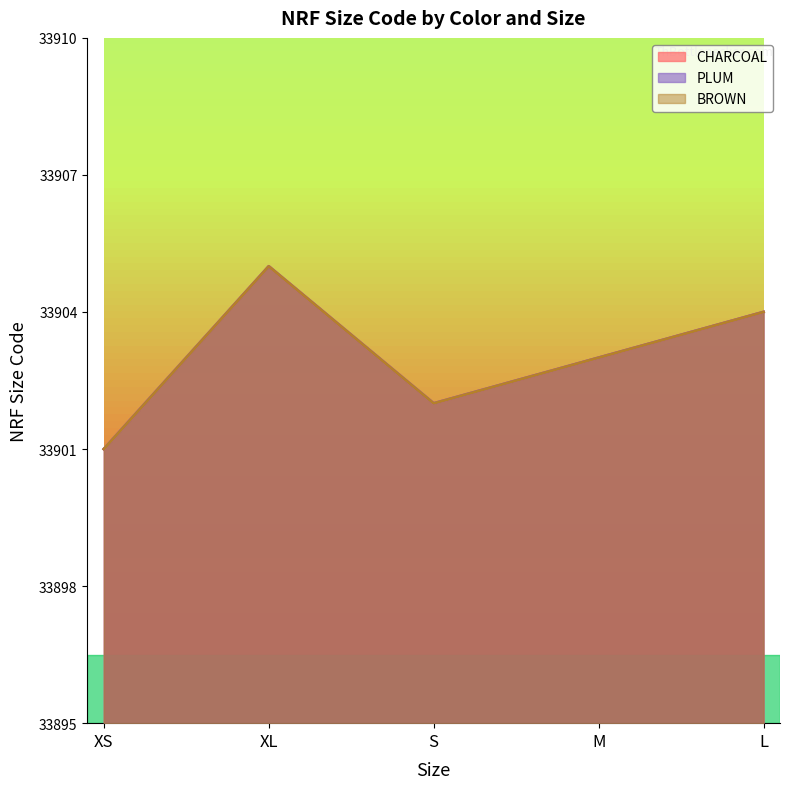

The BROWN series shows 45800 at M. True or false?

False